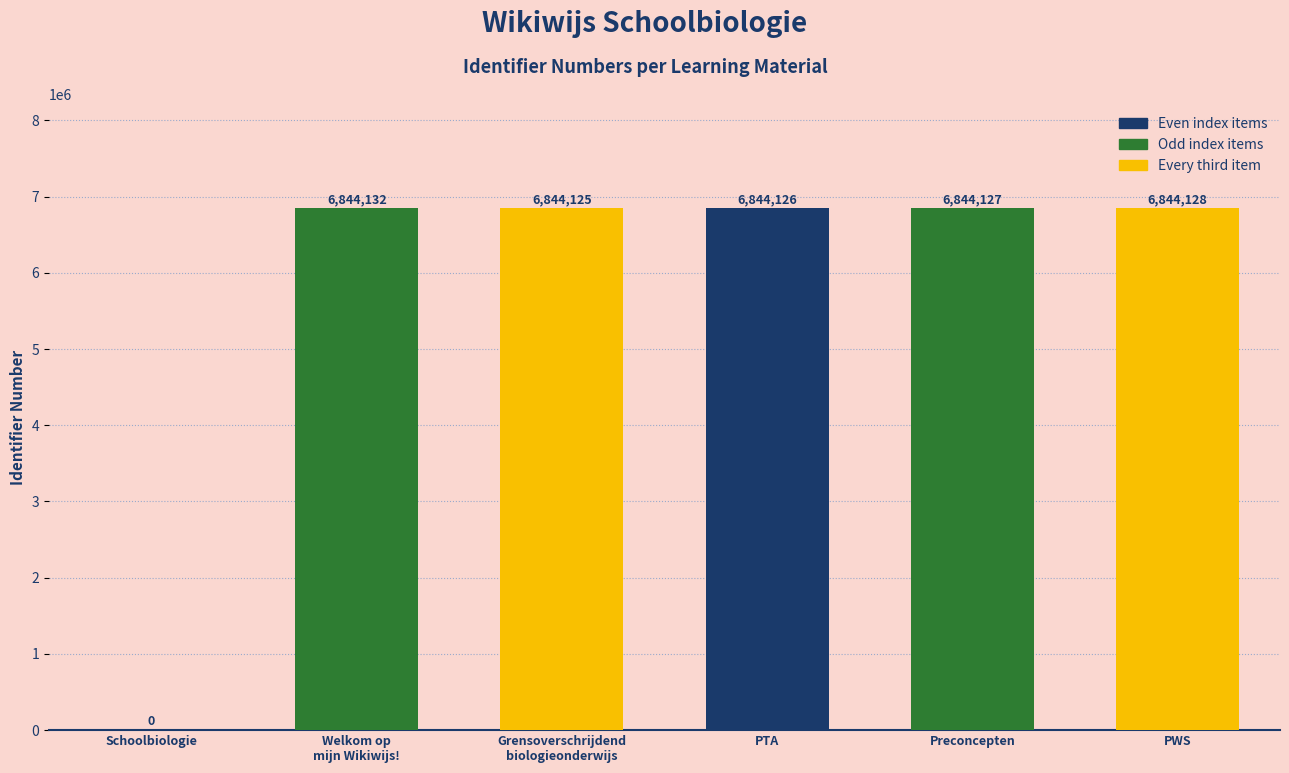

Is it true that the value at PTA is 6844126?

True